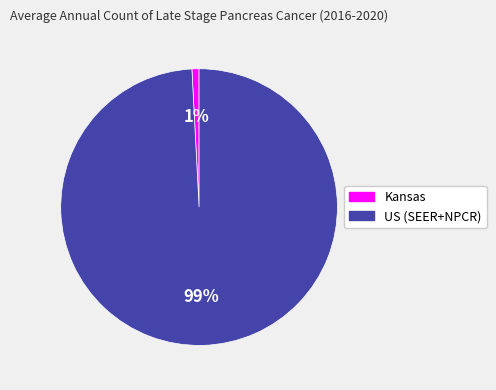

Do US (SEER+NPCR) and Kansas together represent more than half of the pie?

Yes